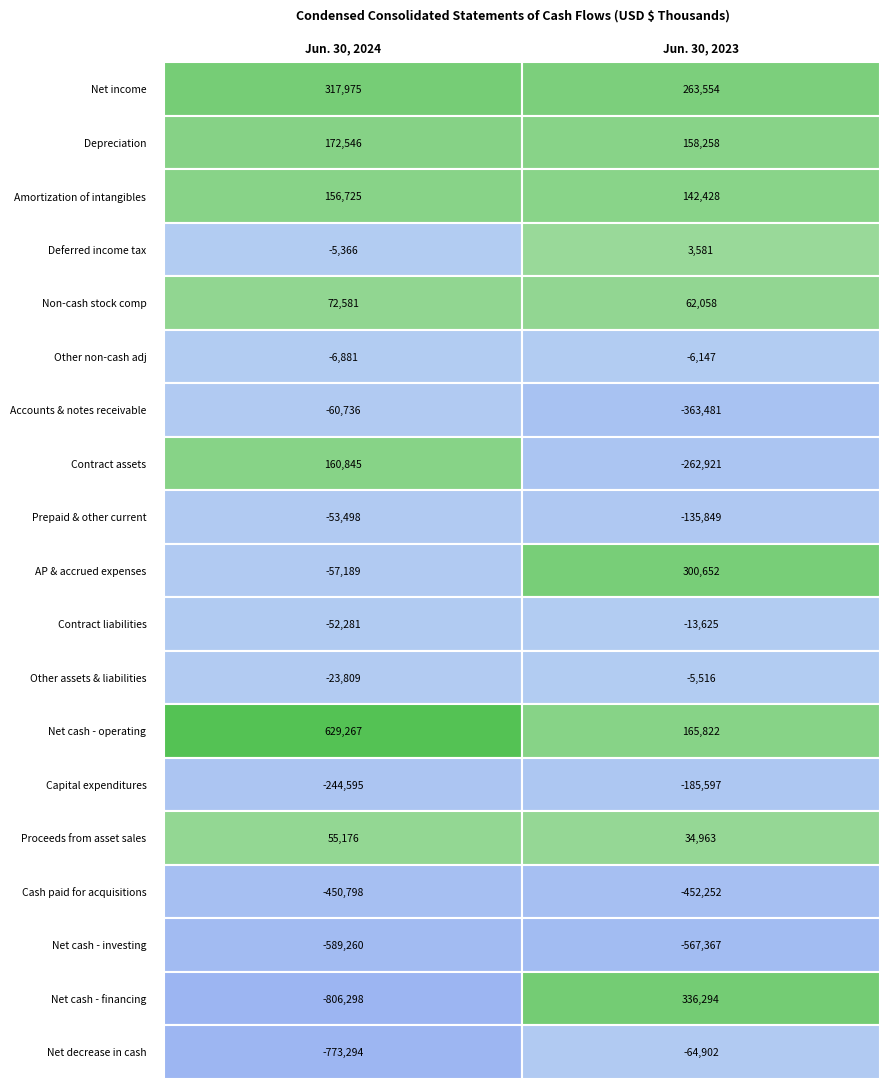

What is the greatest value displayed?

629267